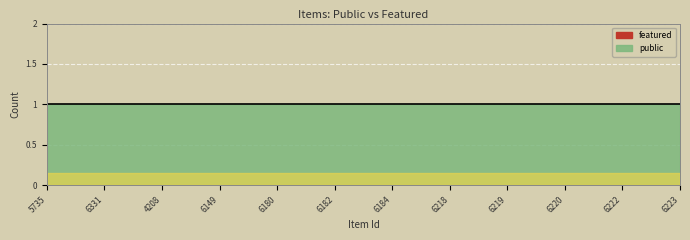

True or false: featured and public cross at least once.

False